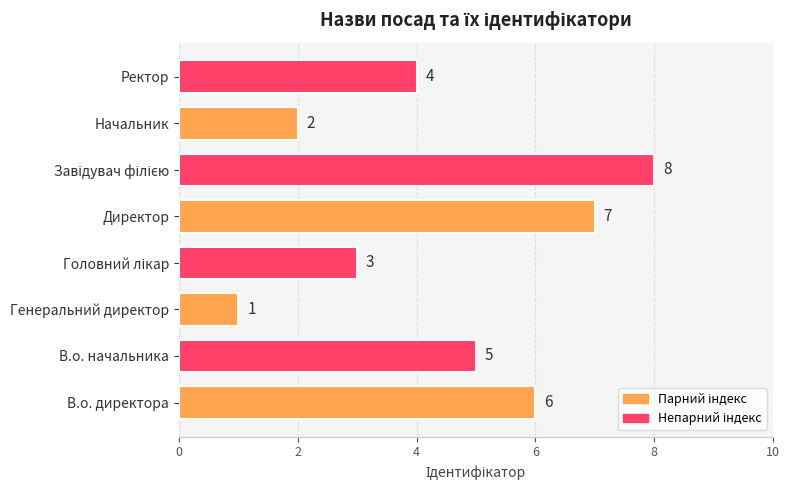

Reading top to bottom, what are all the values shown in this chart?

4	2	8	7	3	1	5	6